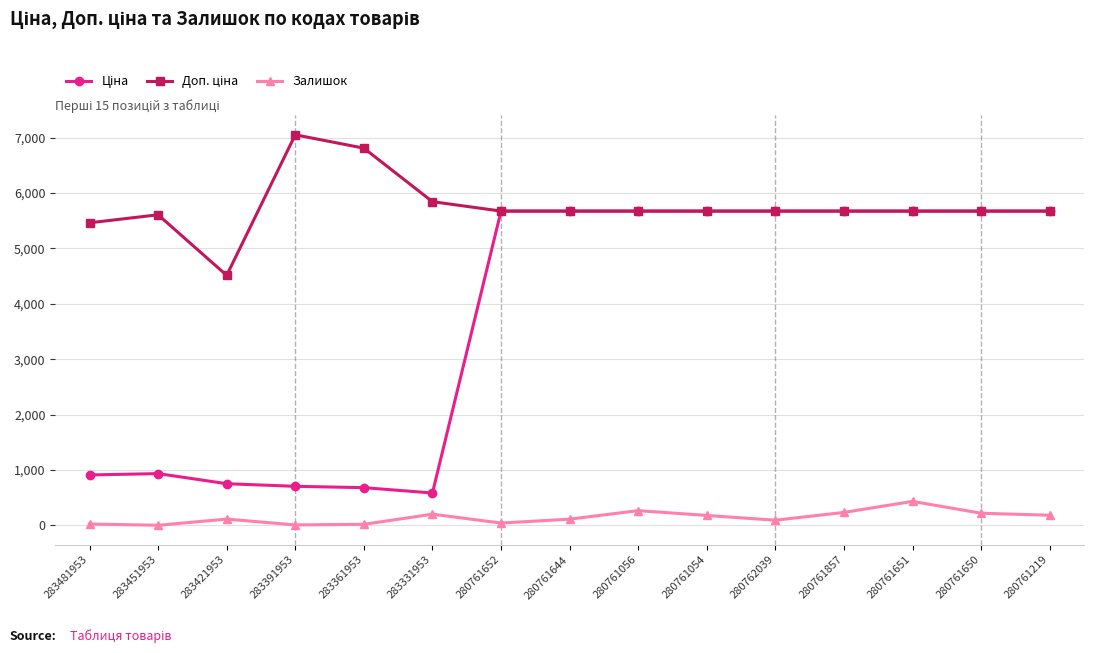

How many series are shown in this chart?

3